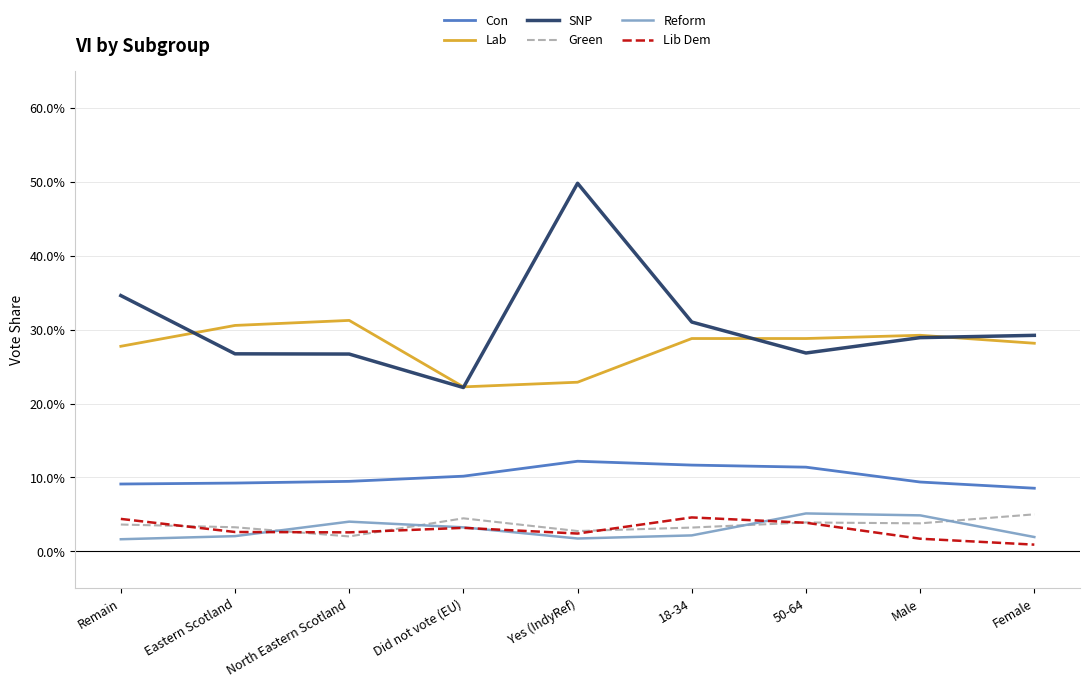

Does the chart have visible grid lines?

Yes